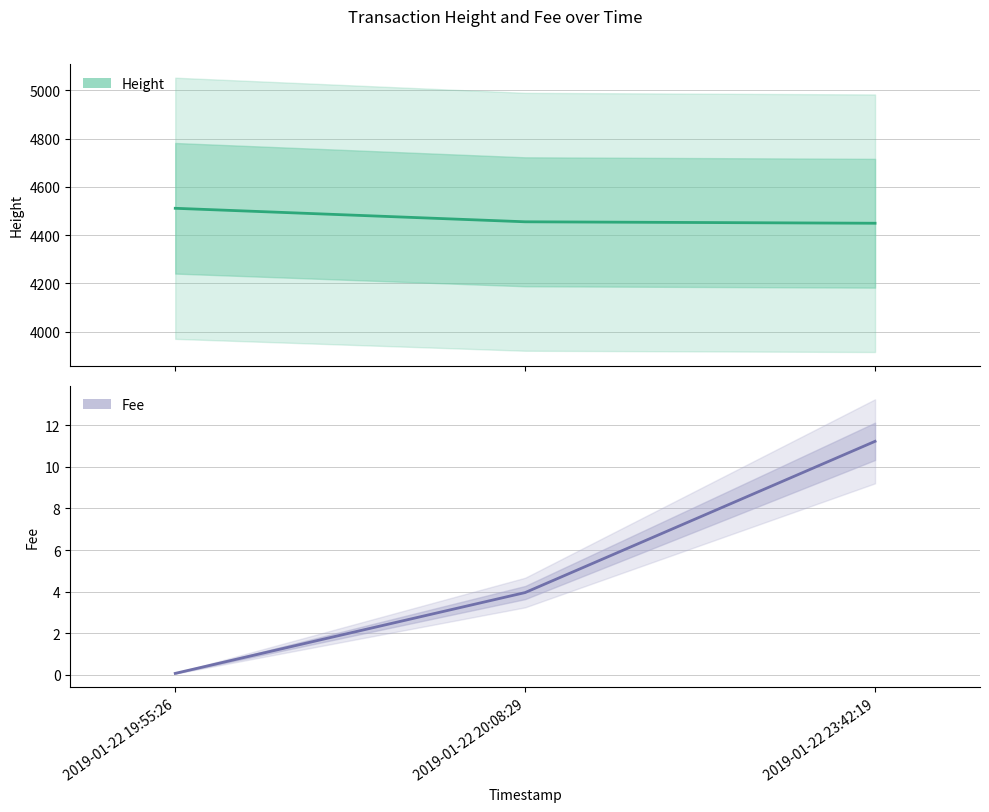

How many lines are shown in the chart?

2